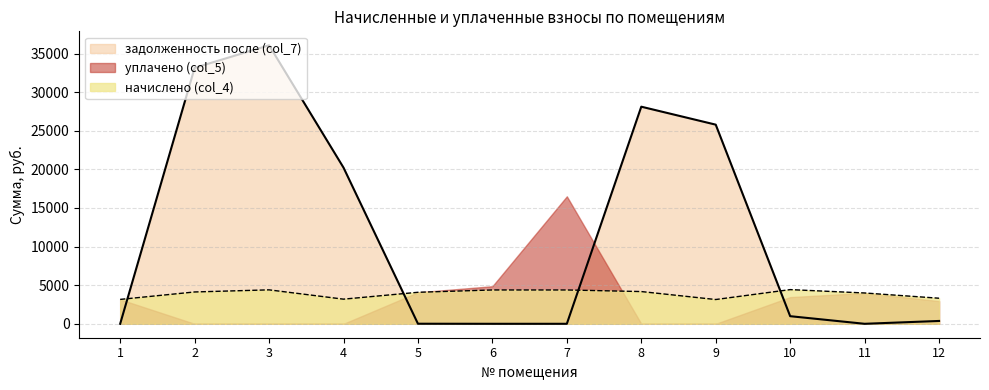

What is the sum of the начислено (col_4) values at 3 and 8?

8571.5